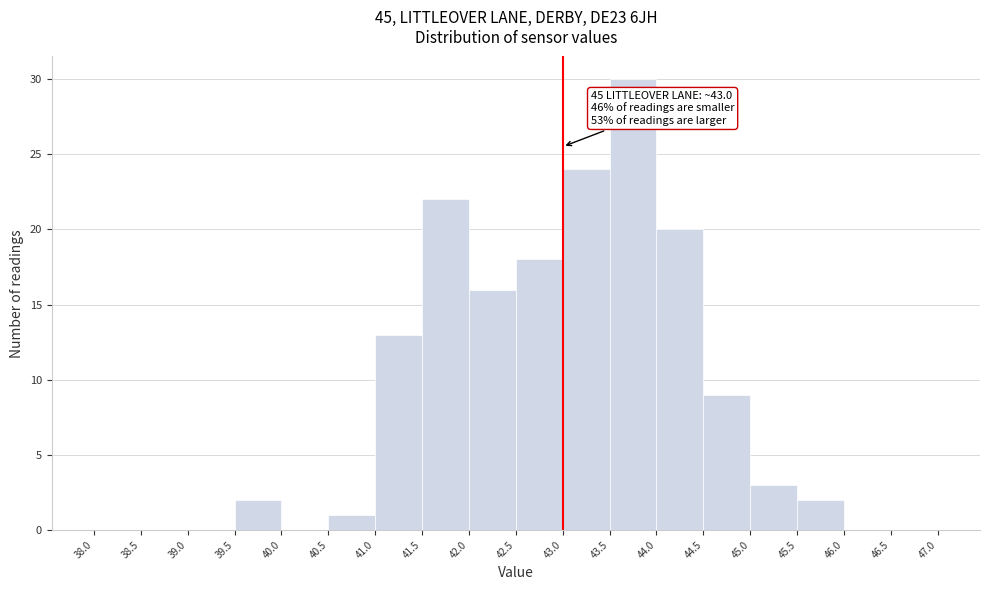

Over which range of the x-axis is the bar tallest?

43.5 to 44.0